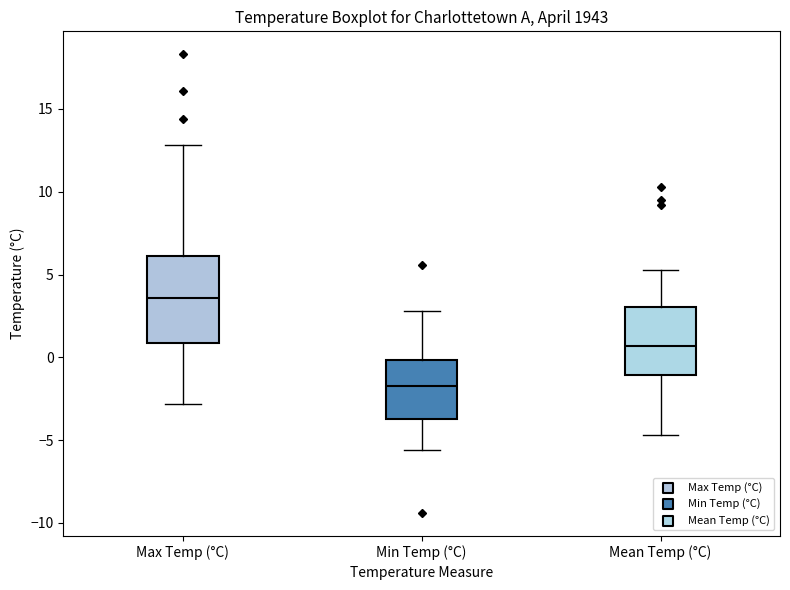

Where is the lower edge of the box for Mean Temp (°C) on the y-axis? The values are not printed on the chart, so give them approximately, as read against the axis.

-1.0